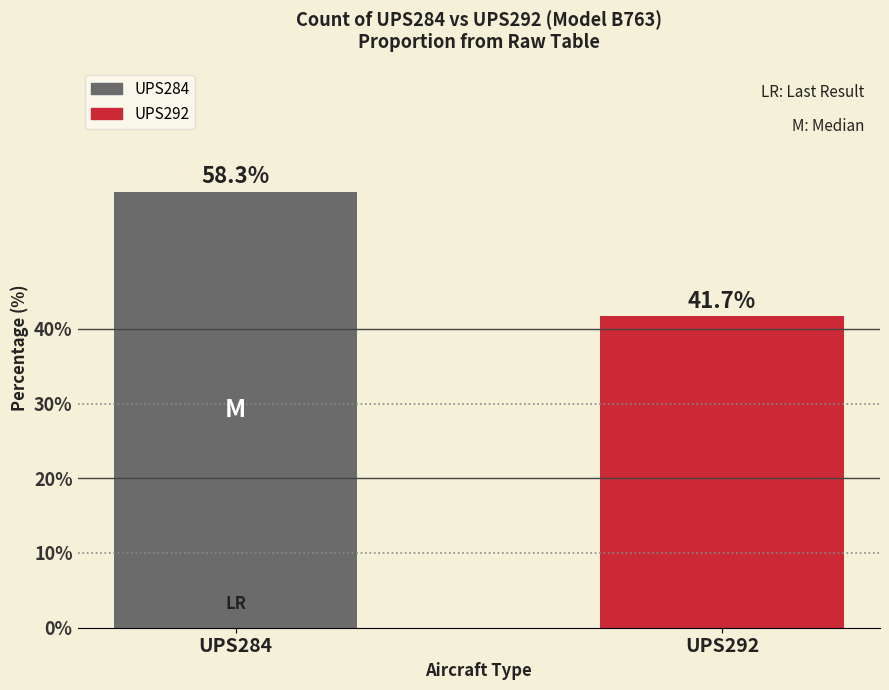

What is the approximate value at UPS292?

41.7